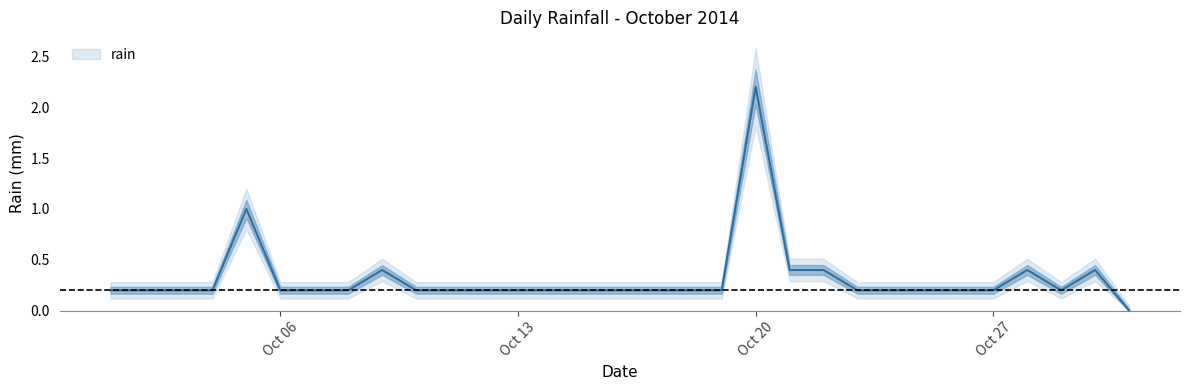

How many data points does each series have?

31